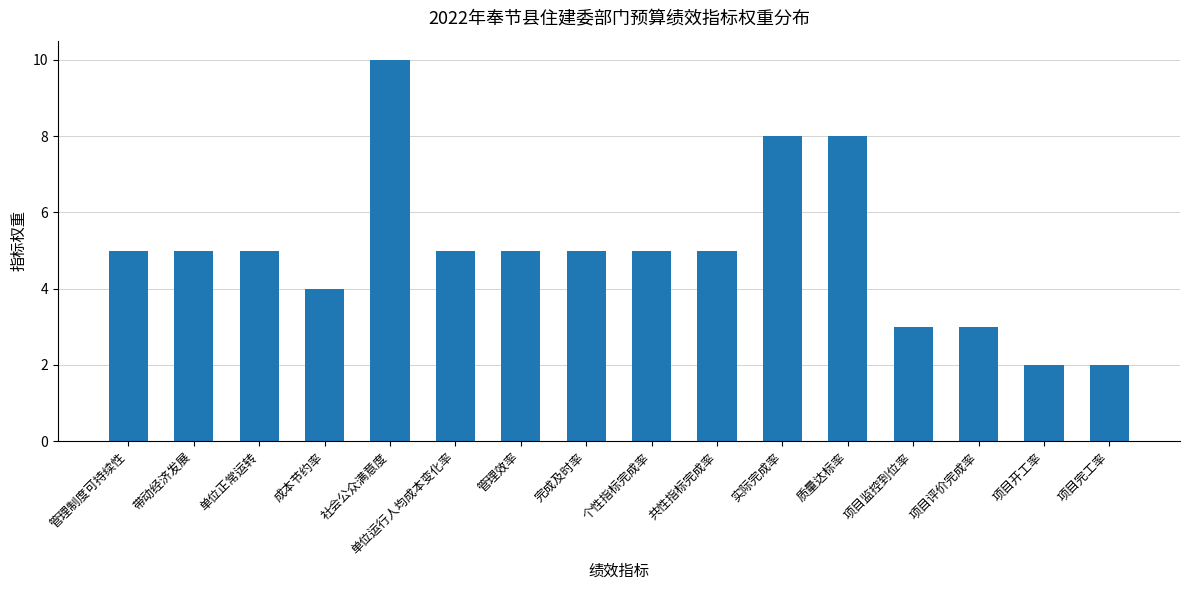

Which has a higher value, 项目评价完成率 or 单位运行人均成本变化率?

单位运行人均成本变化率